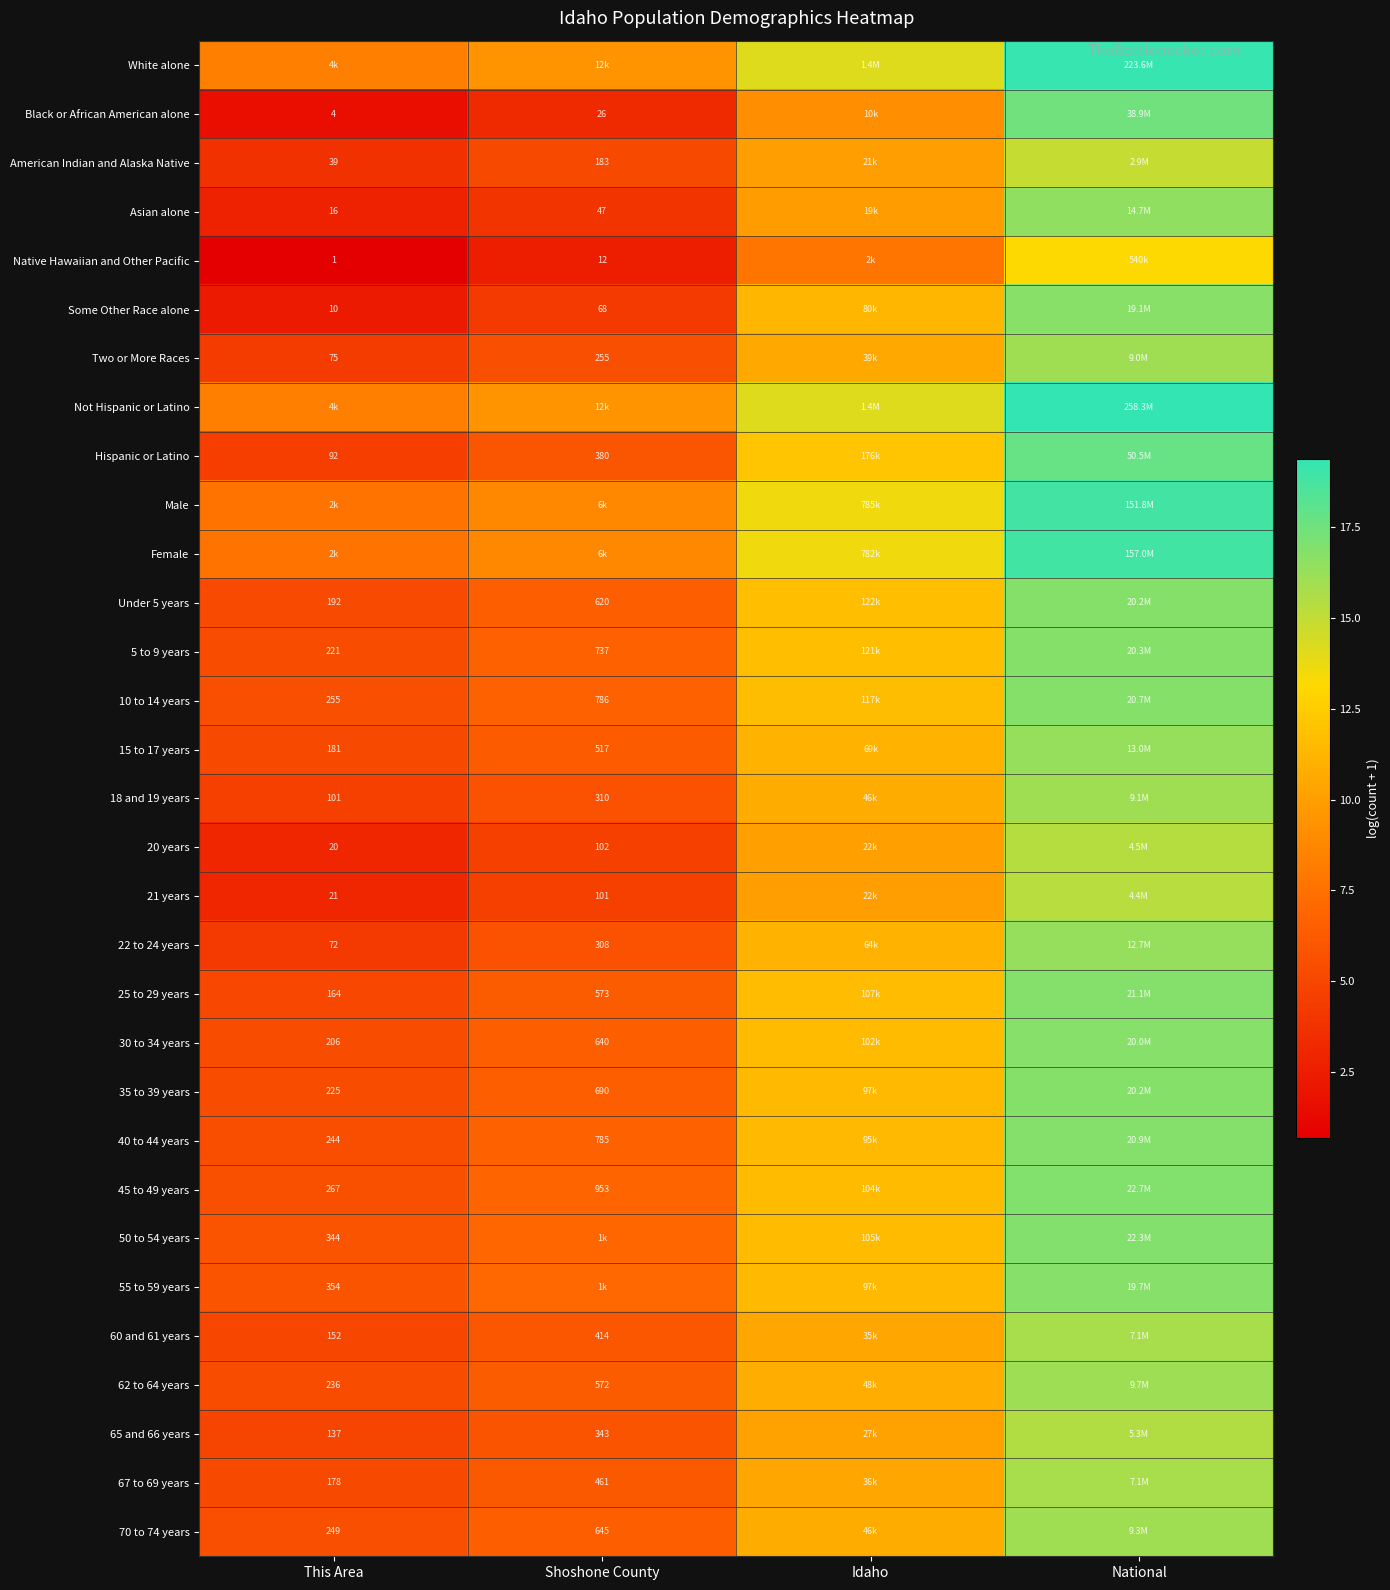

Between This Area and Shoshone County, which is larger?

Shoshone County